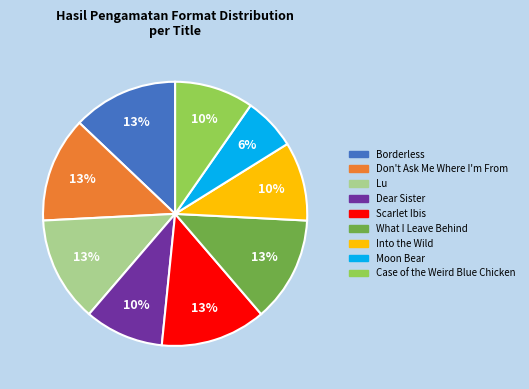

The Moon Bear slice represents 1% of the pie. True or false?

False